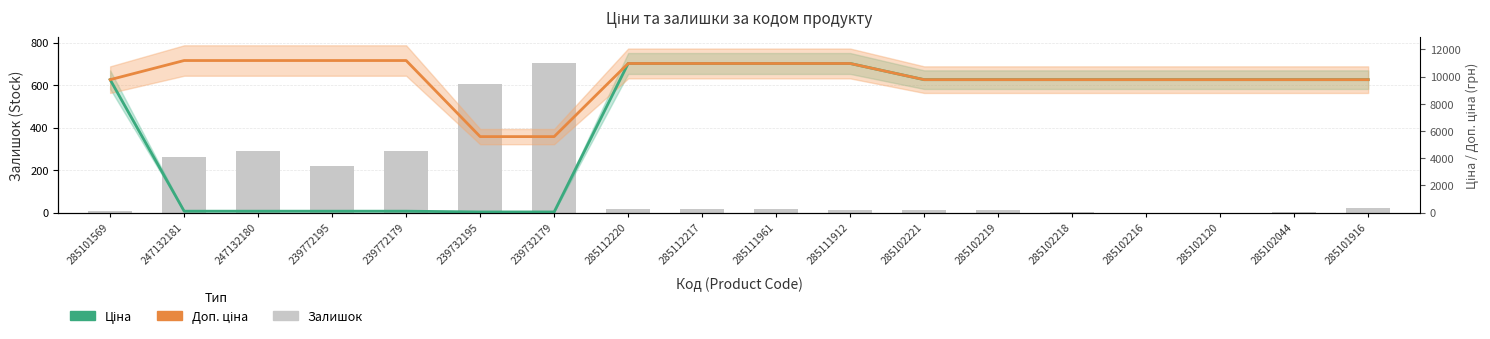

What is the minimum value for Ціна?

3.6